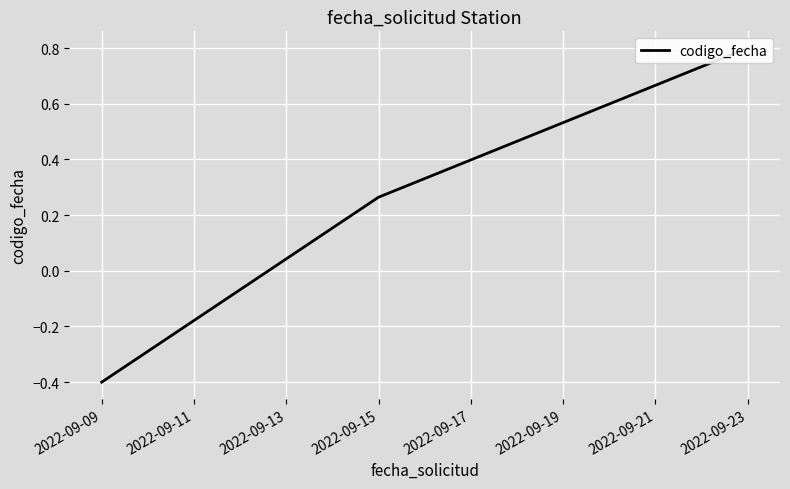

List the labels in order of value, smallest first.

2022-09-09, 2022-09-11, 2022-09-13